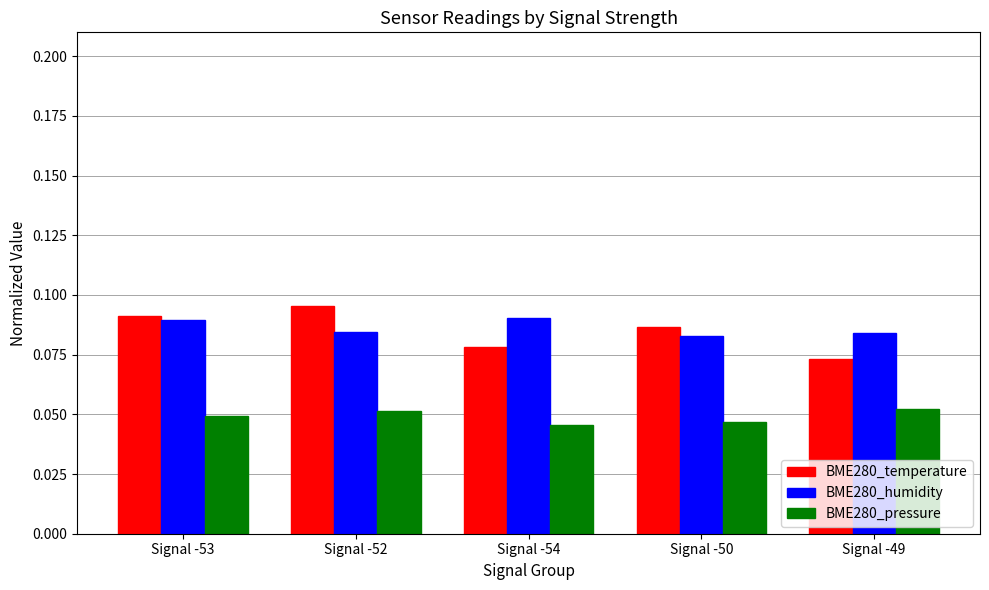

What are all the series names shown in the legend?

BME280_temperature, BME280_humidity, BME280_pressure